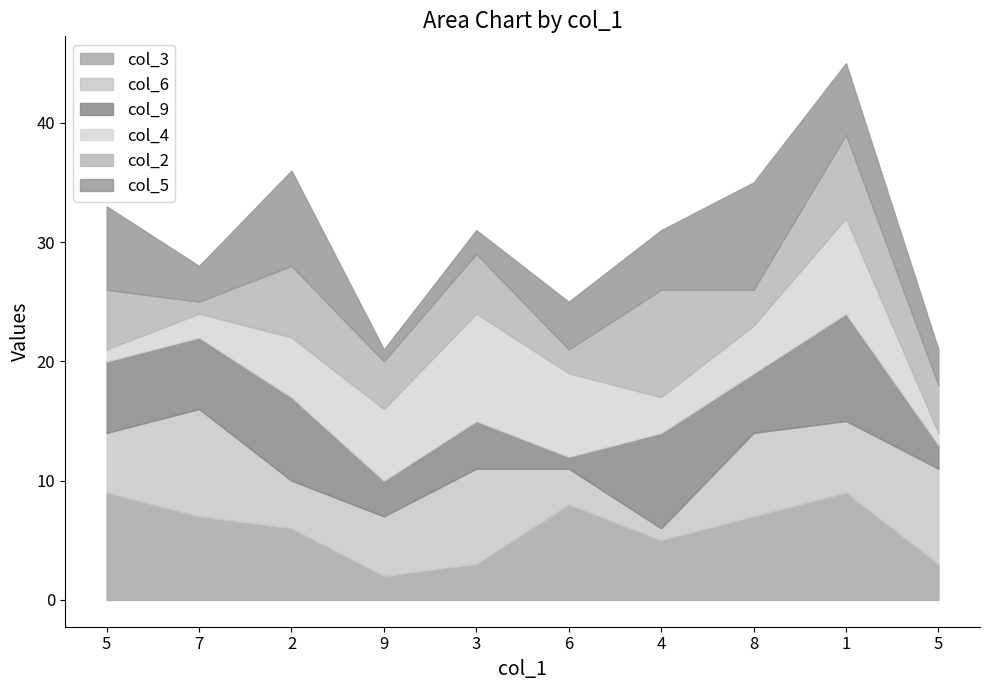

How many intersections are there between col_2 and col_4?

6